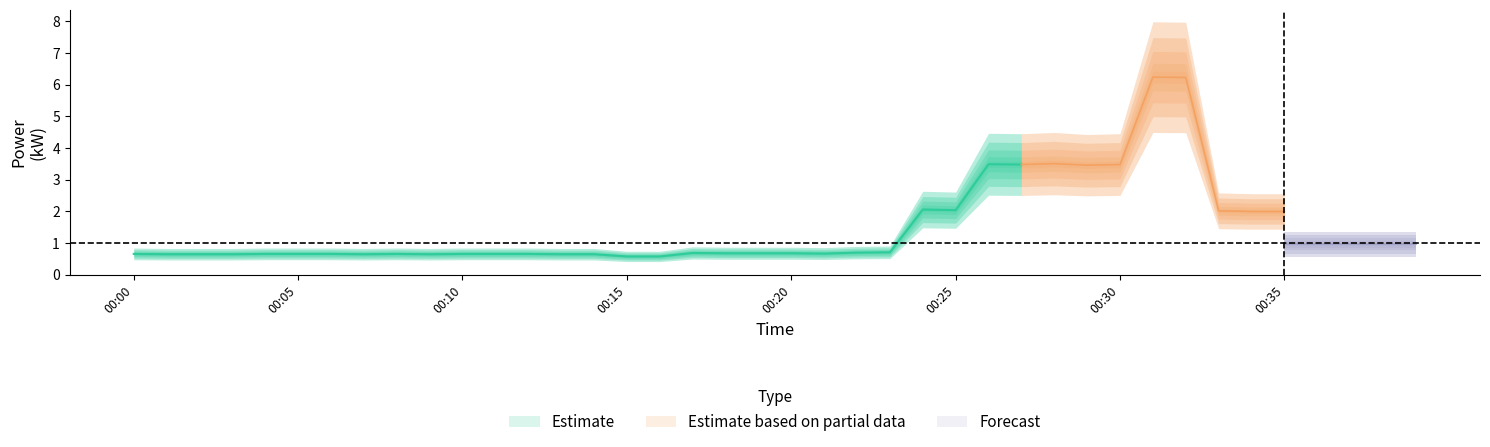

List the labels in order of value, largest first.

31, 32, 28, 26, 27, 30, 29, 24, 25, 33, 34, 35, 23, 22, 36, 37, 38, 39, 17, 18, 19, 20, 21, 0, 4, 5, 6, 8, 10, 11, 12, 1, 2, 3, 7, 9, 13, 14, 15, 16